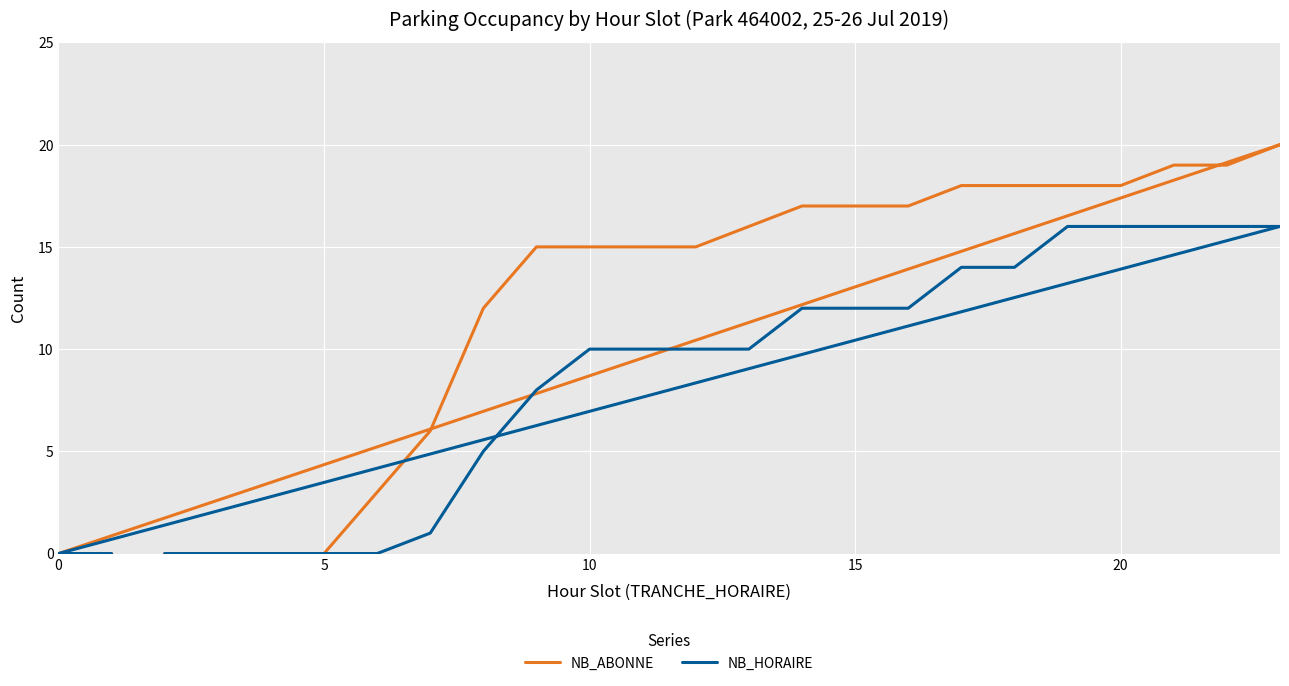

True or false: NB_HORAIRE and NB_ABONNE cross at least once.

False